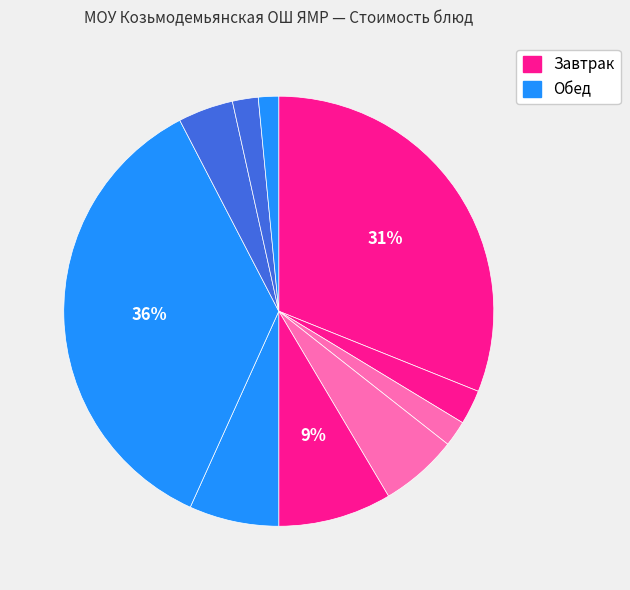

Does any single category account for the majority?

No